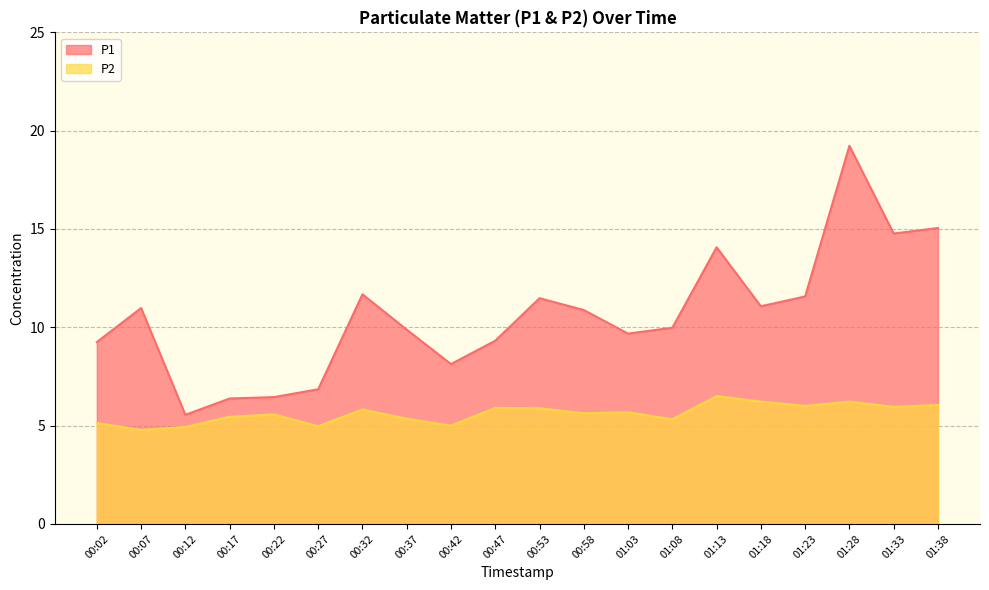

List the series in order of their peak value, highest first.

P1, P2